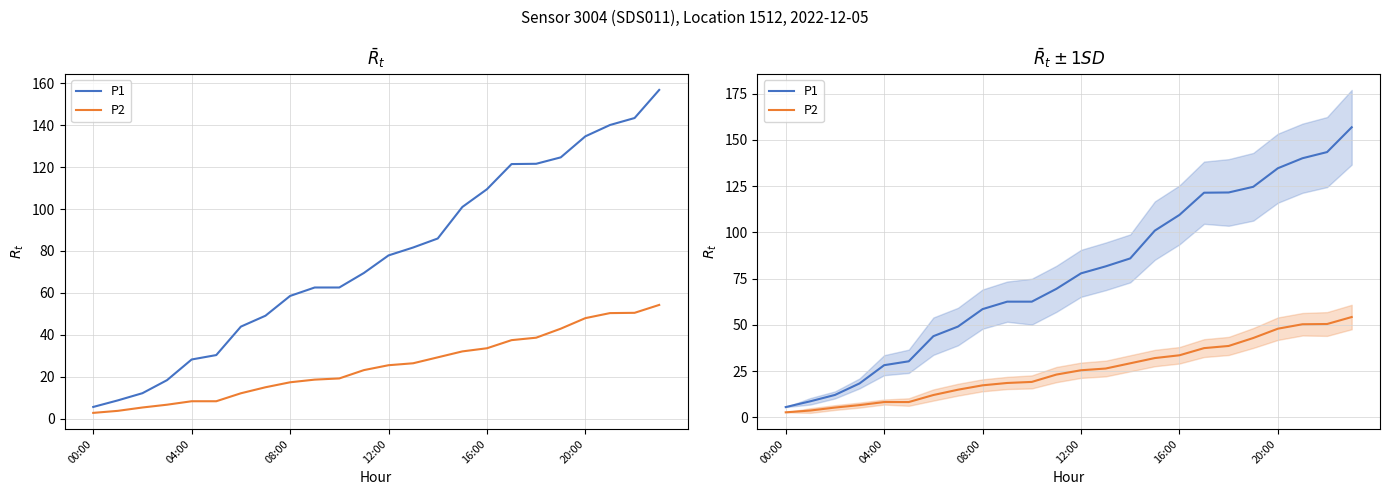

Rank the series by their average value, from lowest to highest.

P2, P1